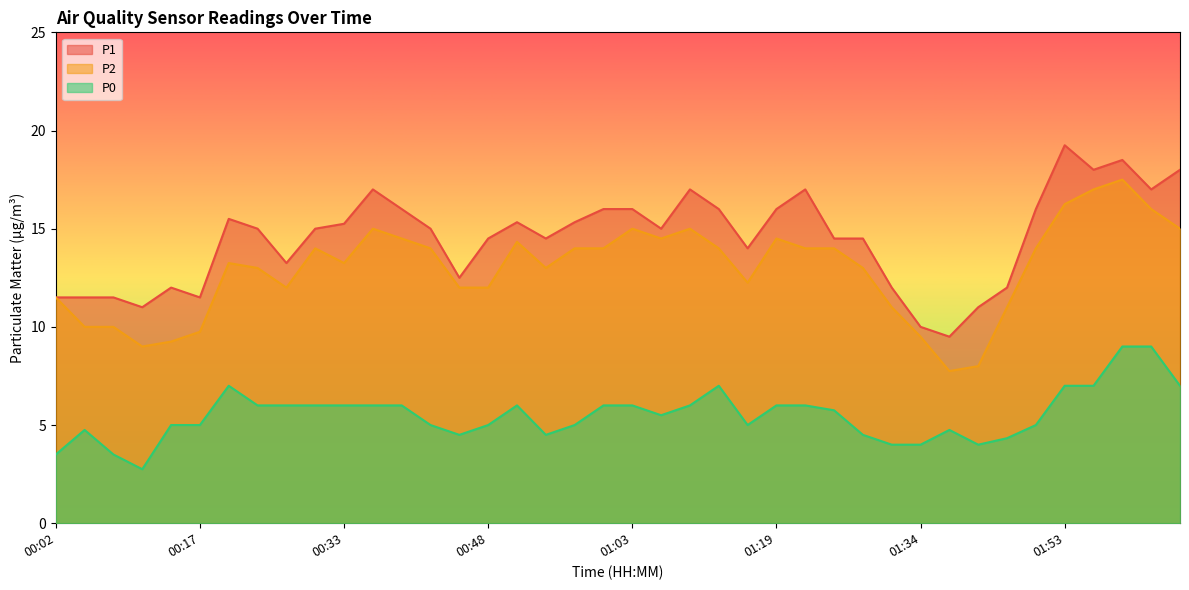

Does the chart display data point markers on the line(s)?

No